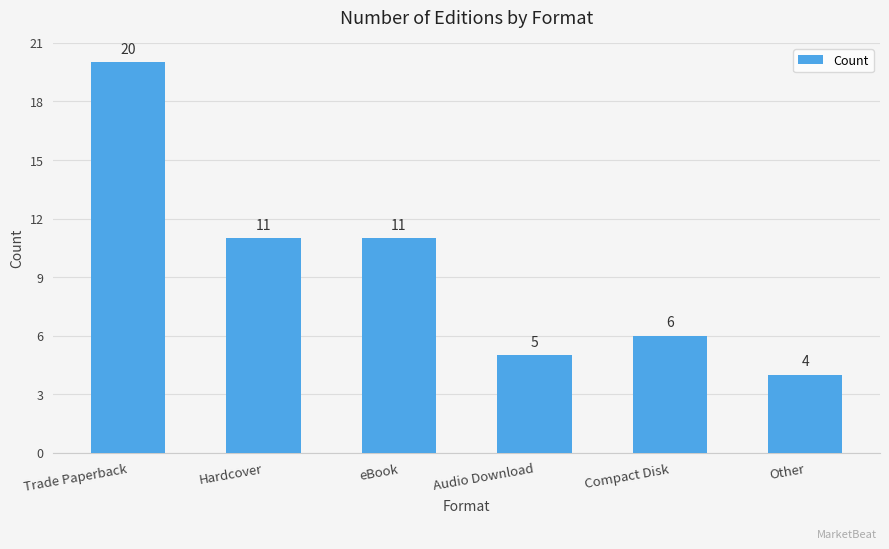

Reading left to right, what are all the values shown in this chart?

20	11	11	5	6	4